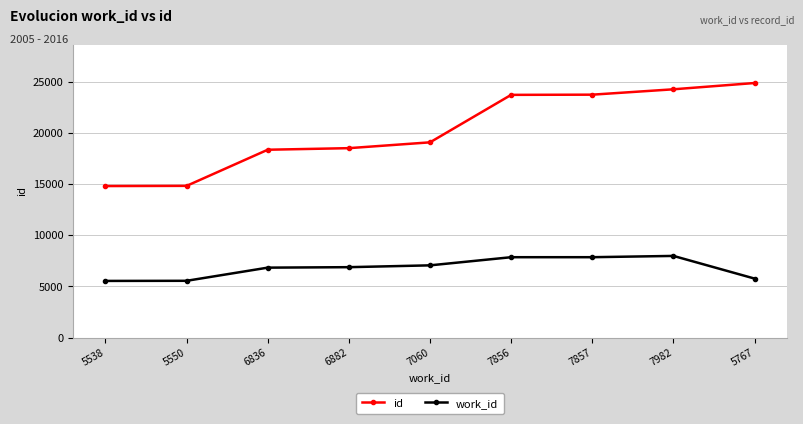

At which category does the chart reach its peak across all series?

5767